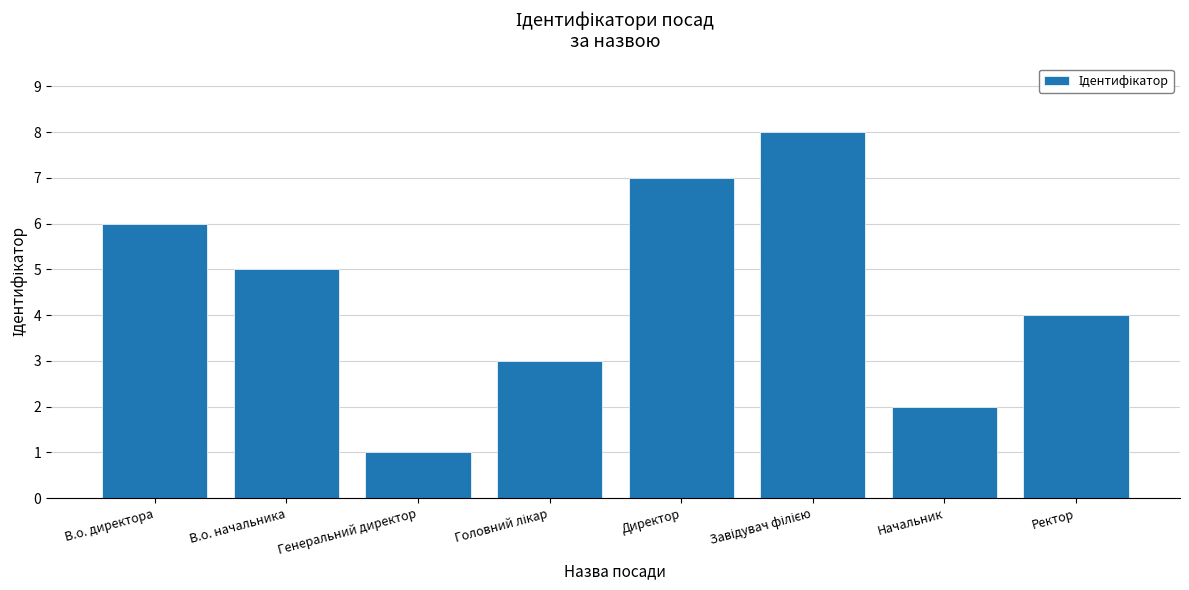

What is the change in value from Директор to Начальник?

-5